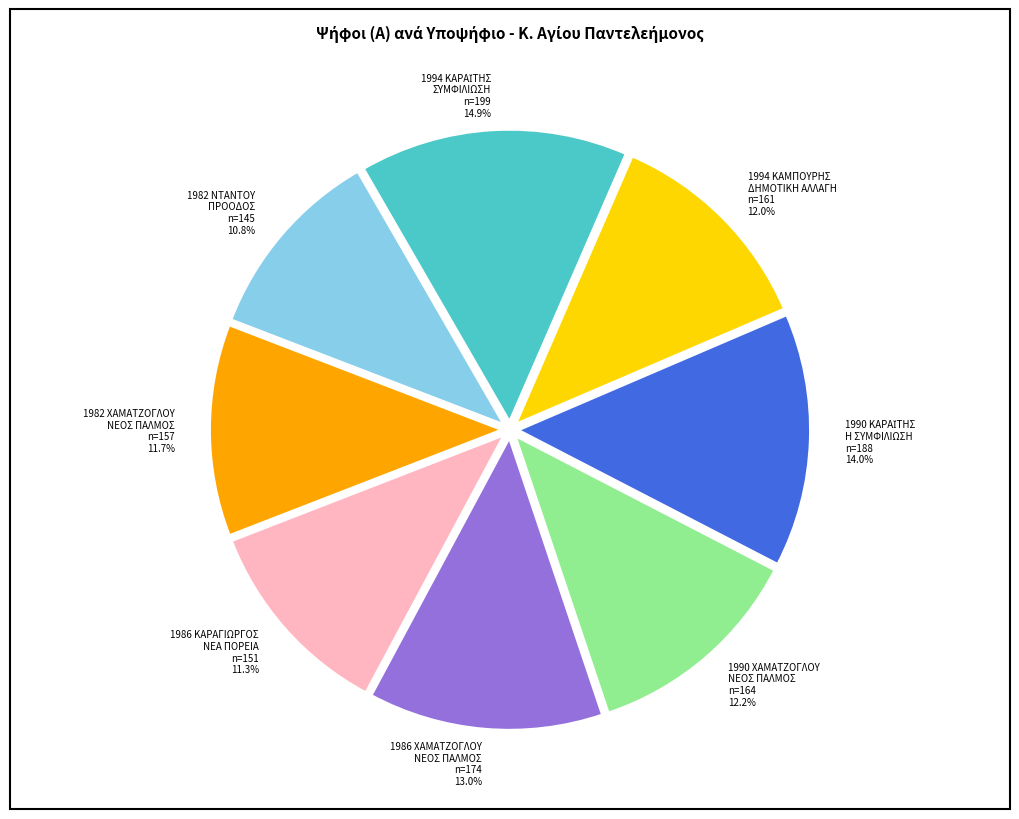

Is there a majority slice in this chart?

No